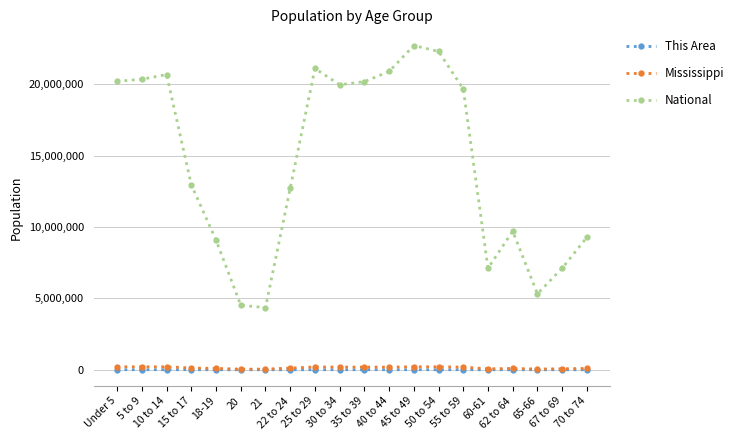

What is the label of the 14th point from the right?

21